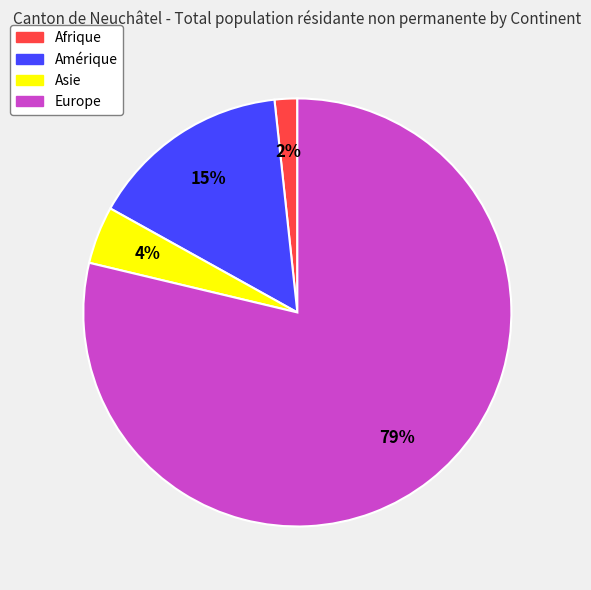

The Asie slice represents 12% of the pie. True or false?

False